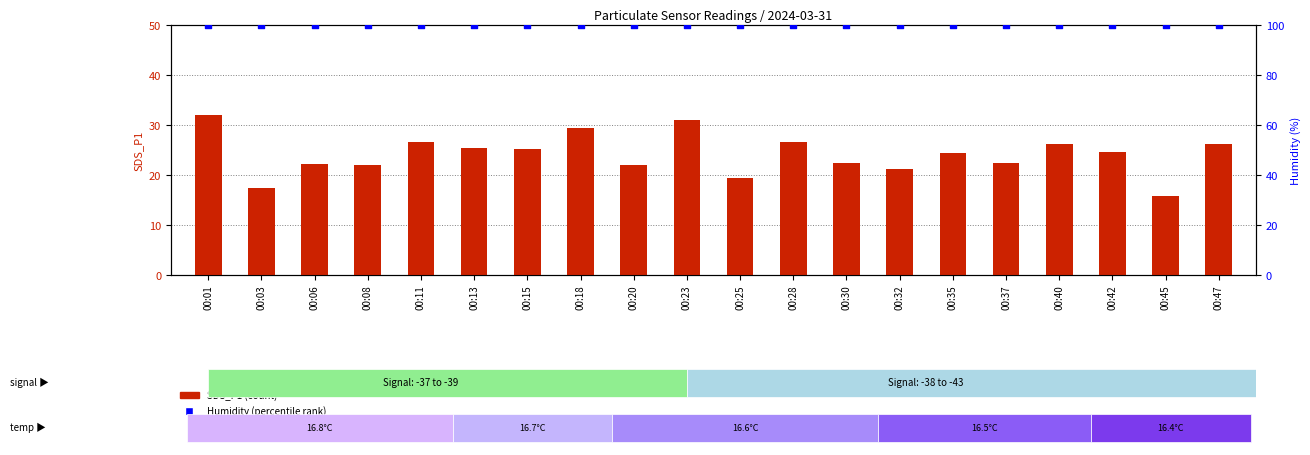

What is the total value across all series at 00:06?

122.1